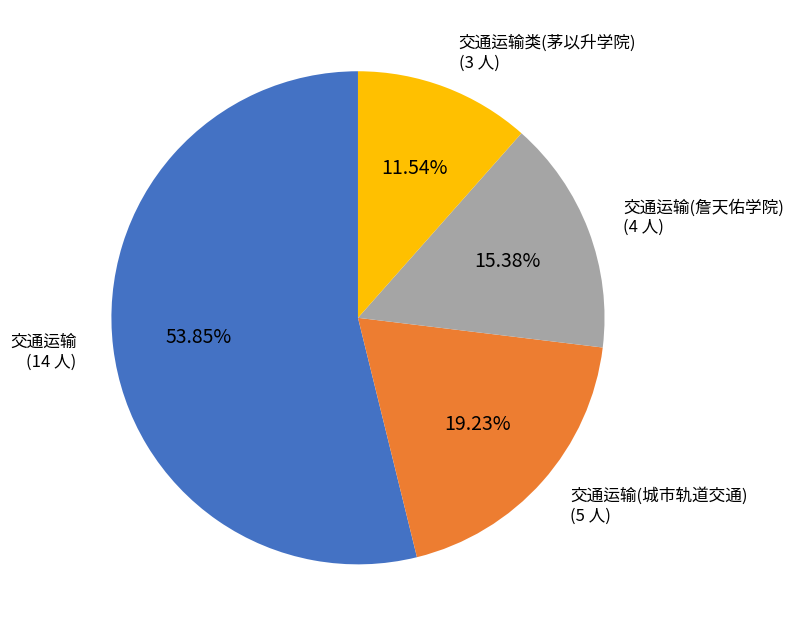

Is the sum of 交通运输(城市轨道交通) and 交通运输类(茅以升学院) greater than half?

No